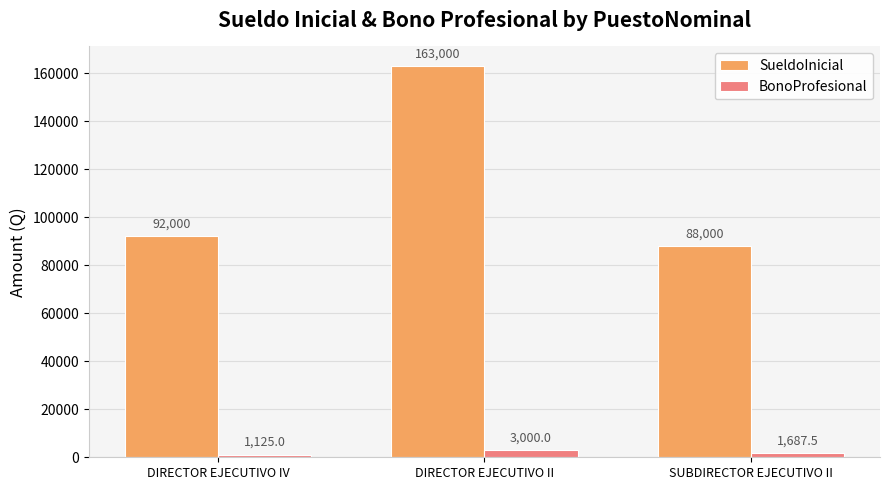

At SUBDIRECTOR EJECUTIVO II, list the series in order from smallest to largest.

BonoProfesional, SueldoInicial